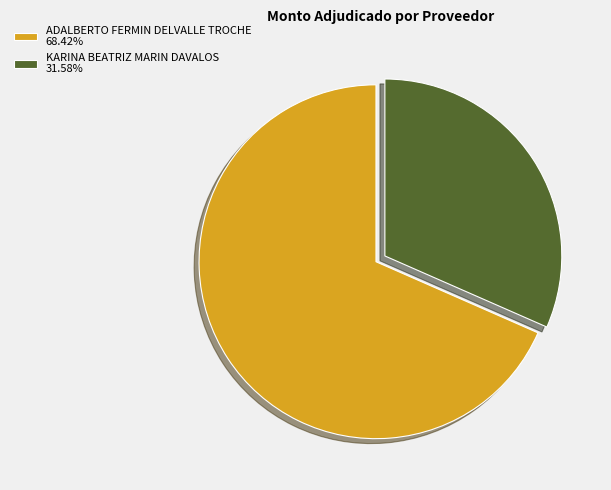

Does KARINA BEATRIZ MARIN DAVALOS account for over 50% of the chart?

No